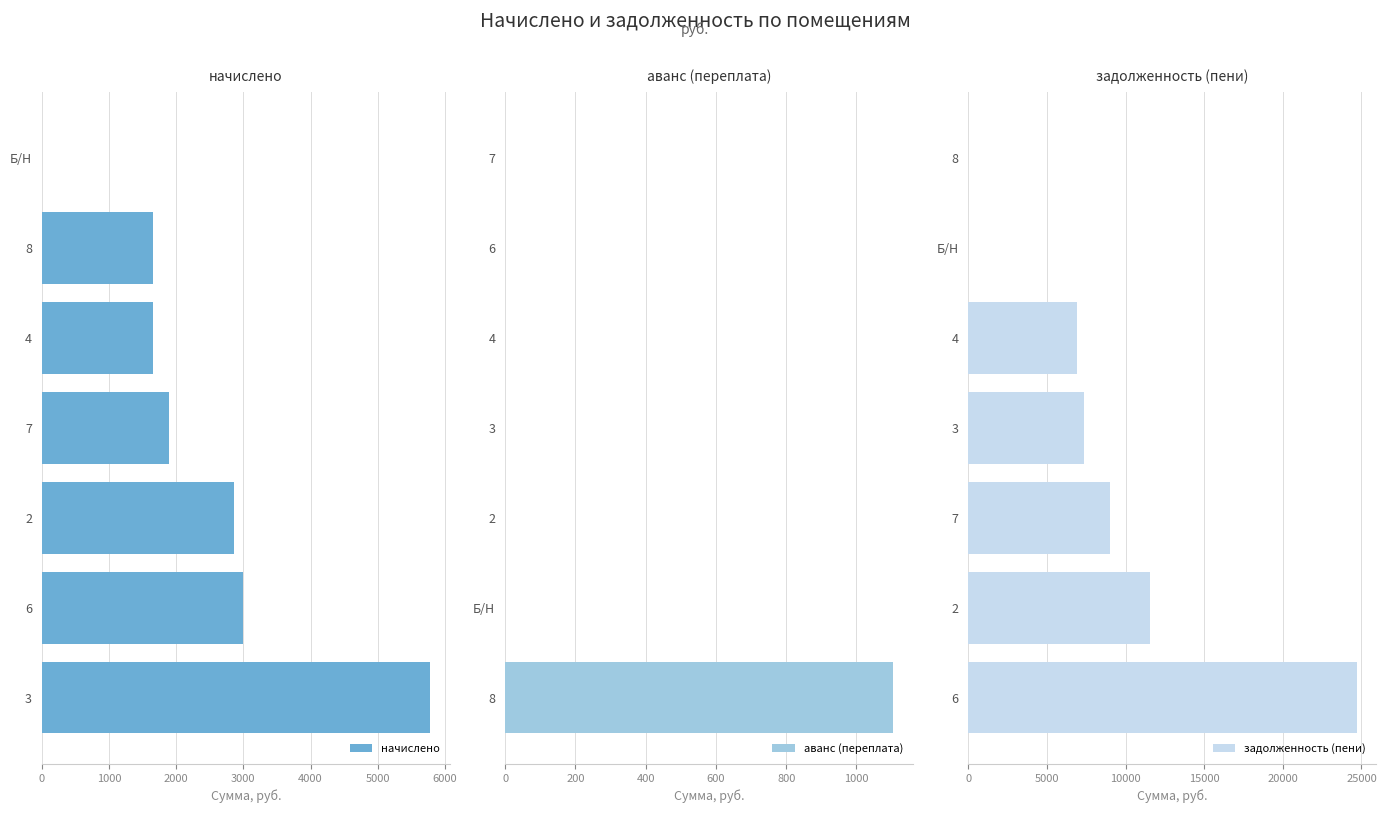

How many values in аванс (переплата) are above zero?

1